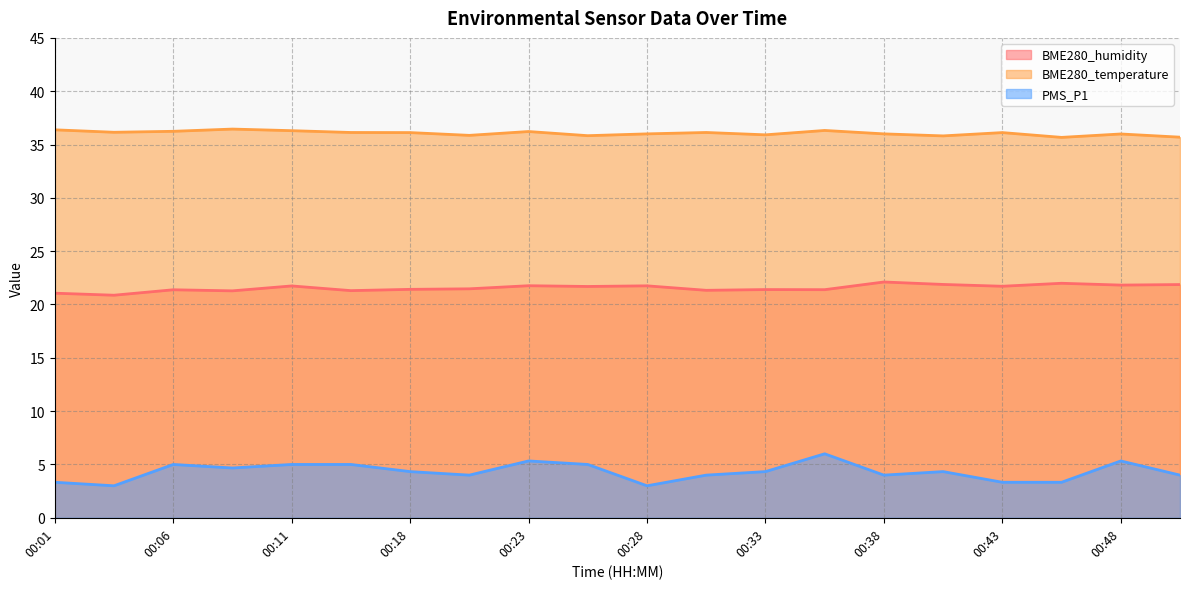

Rank the categories by PMS_P1 value from lowest to highest.

00:04, 00:28, 00:01, 00:43, 00:45, 00:21, 00:31, 00:38, 00:50, 00:18, 00:33, 00:40, 00:08, 00:06, 00:11, 00:13, 00:26, 00:23, 00:48, 00:35